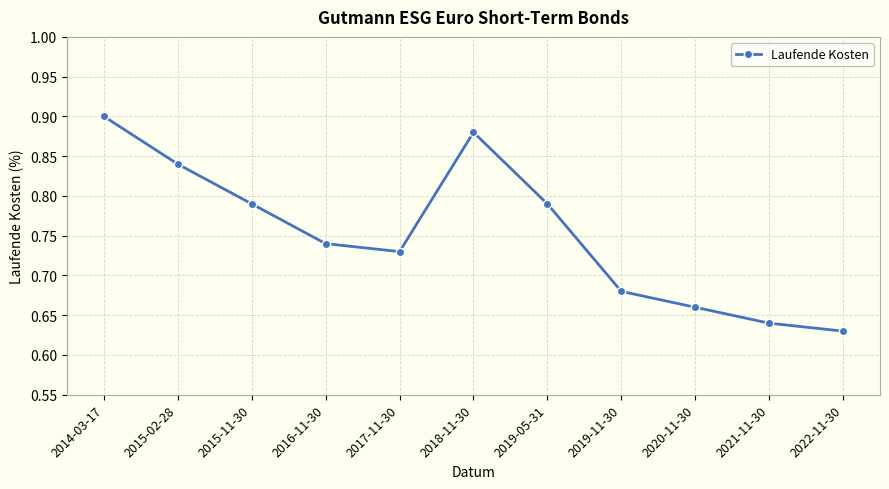

Is it true that the value at 2014-03-17 is 0.9?

True